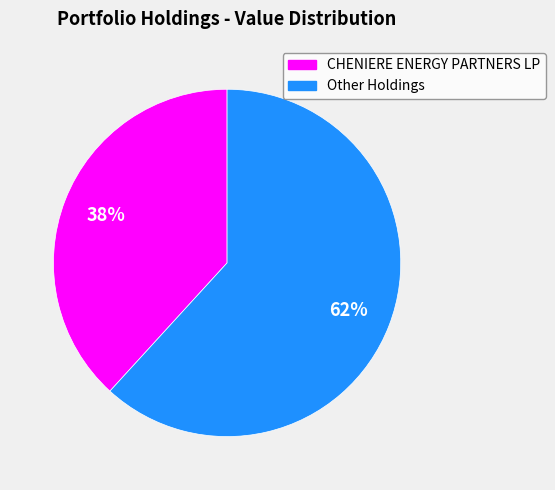

To the nearest percent, what is the combined percentage of Other Holdings and CHENIERE ENERGY PARTNERS LP?

100%